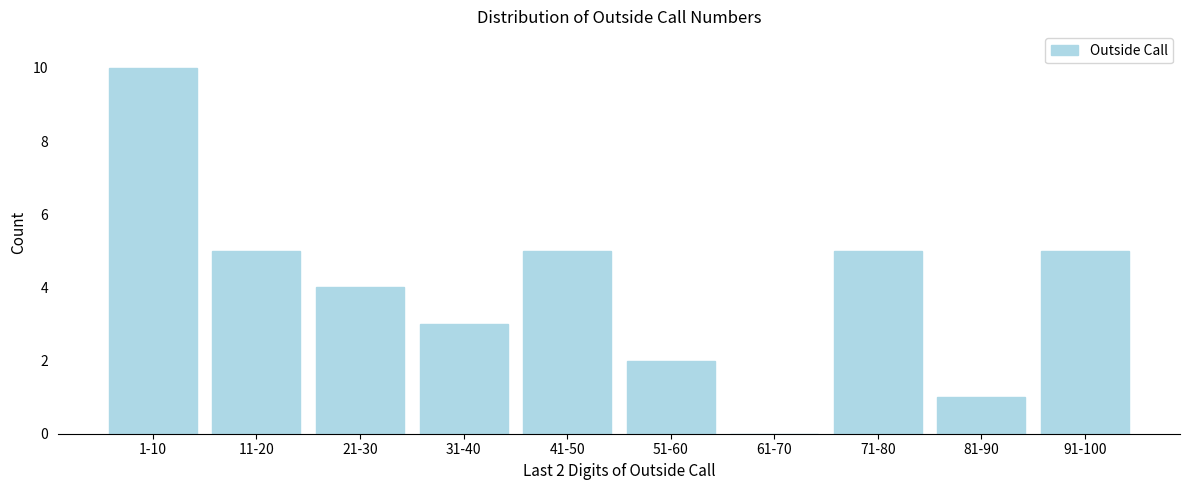

Reading left to right, what are all the values shown in this chart?

1-10=10	11-20=5	21-30=4	31-40=3	41-50=5	51-60=2	61-70=0	71-80=5	81-90=1	91-100=5